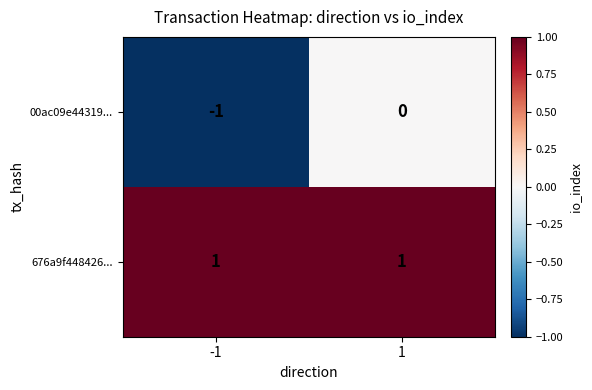

At which category is the sum across all series the highest?

1